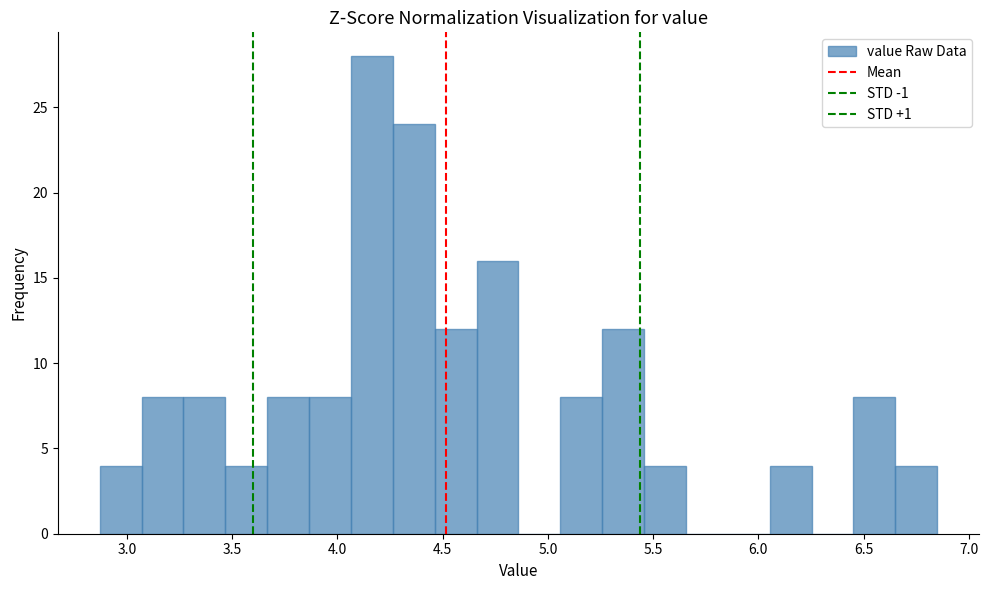

Read against the x-axis, roughly where is the centre of the tallest bar?

4.15